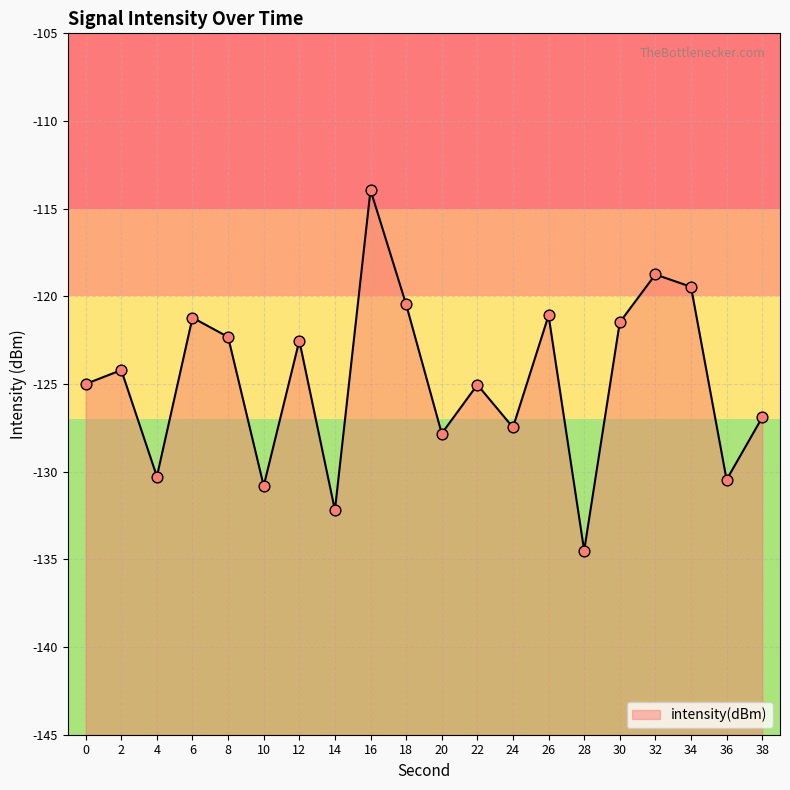

Between 30 and 38, which is larger?

30